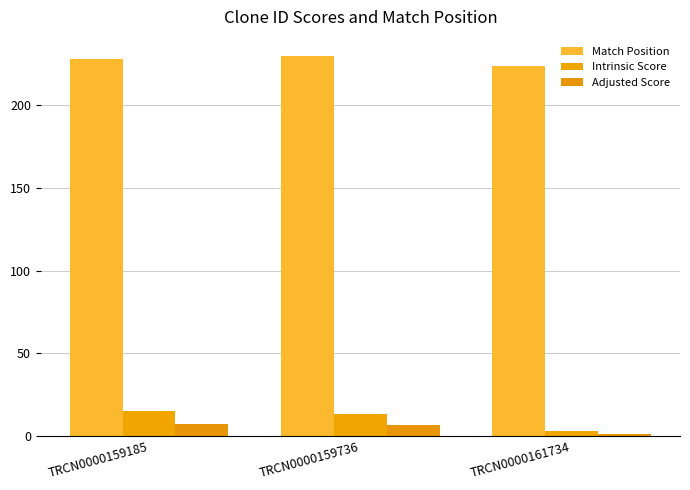

The Match Position series shows 224.0 at TRCN0000161734. True or false?

True